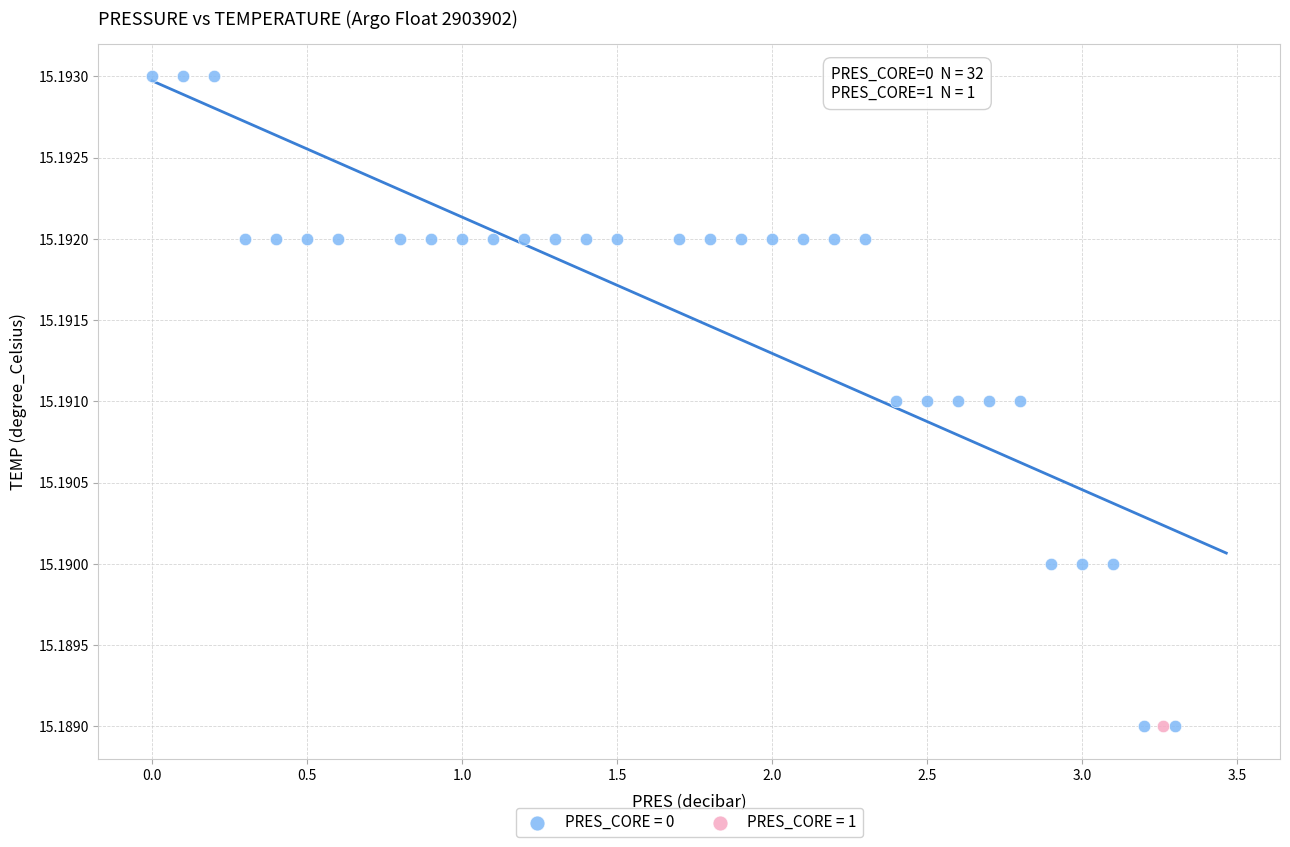

What are all the series names shown in the legend?

PRES_CORE = 0, PRES_CORE = 1